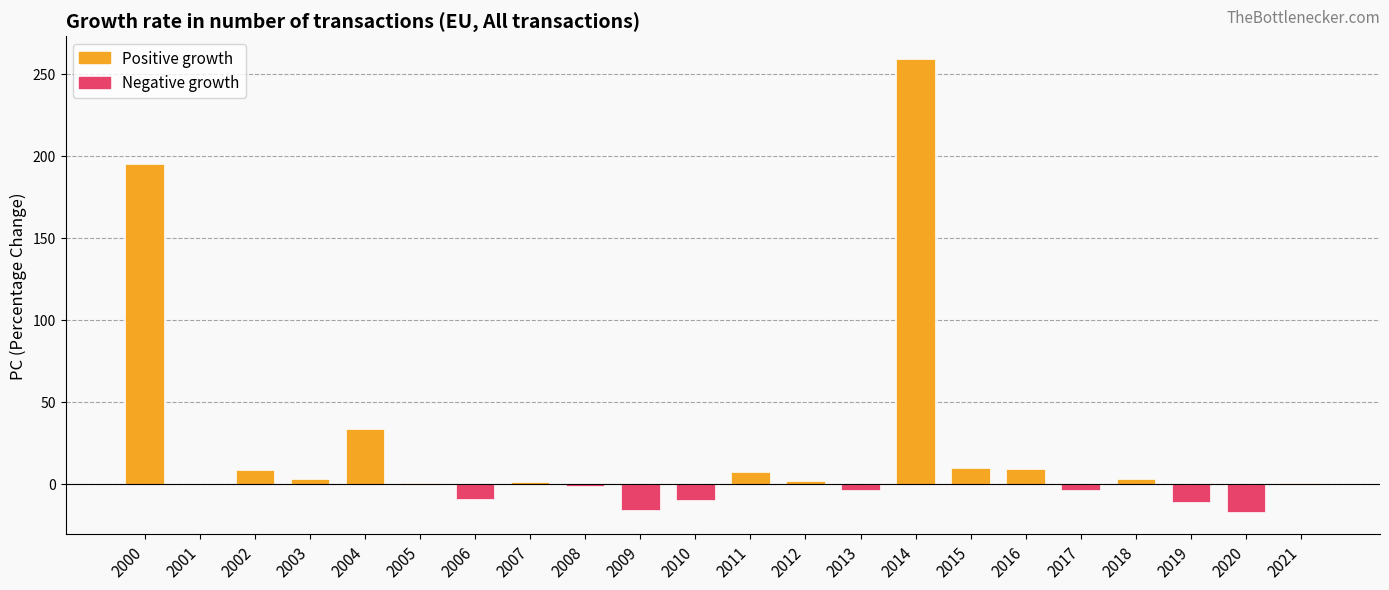

The chart shows a value of -11.5 at 2019. True or false?

True